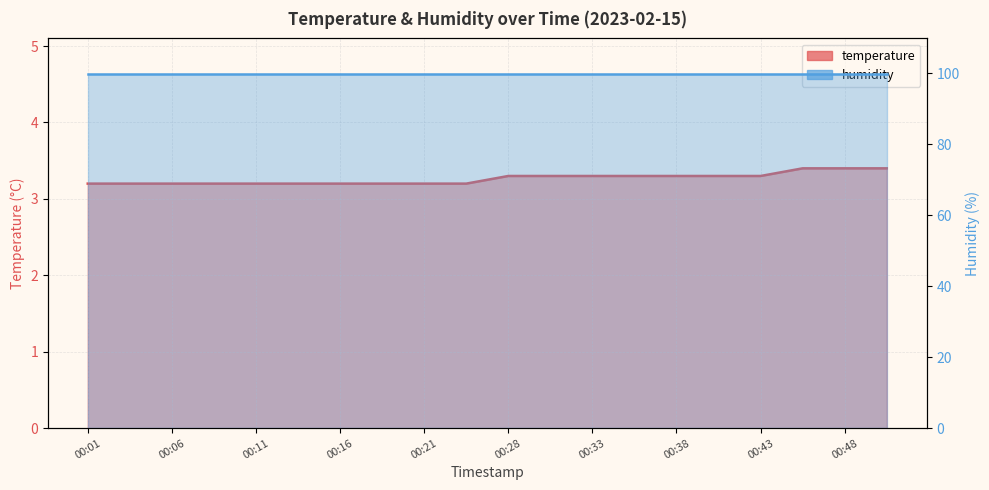

At which category does the chart reach its peak across all series?

00:45